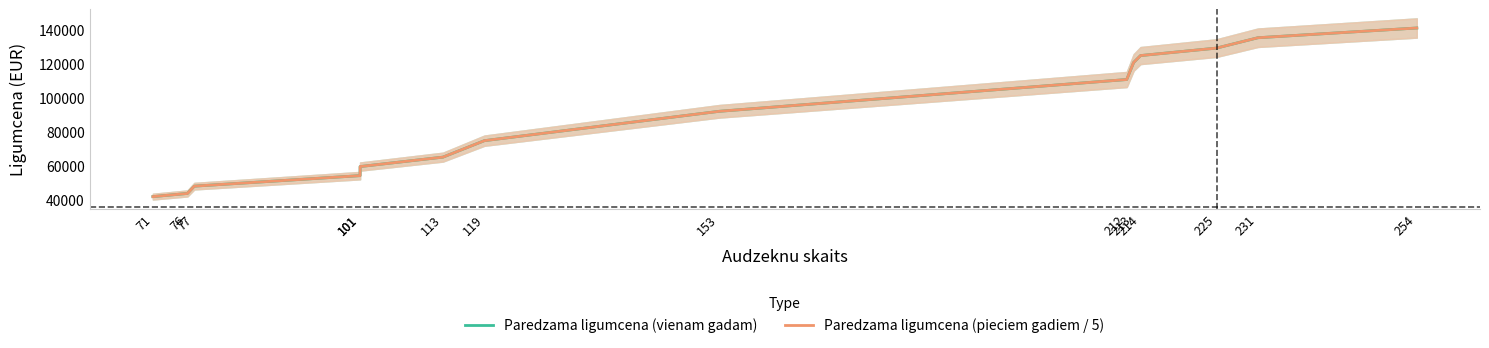

What are all the series names shown in the legend?

Paredzama ligumcena (vienam gadam), Paredzama ligumcena (pieciem gadiem / 5)